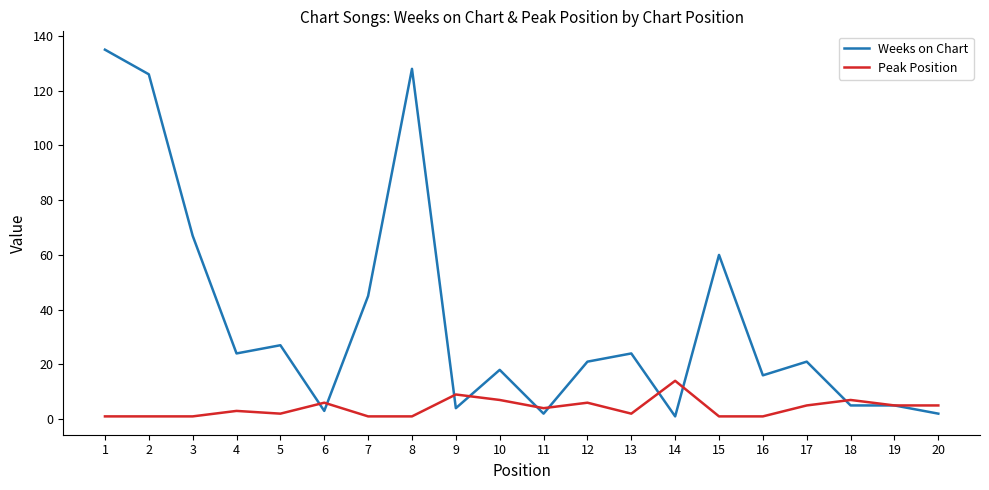

At which category is the sum across all series the highest?

1